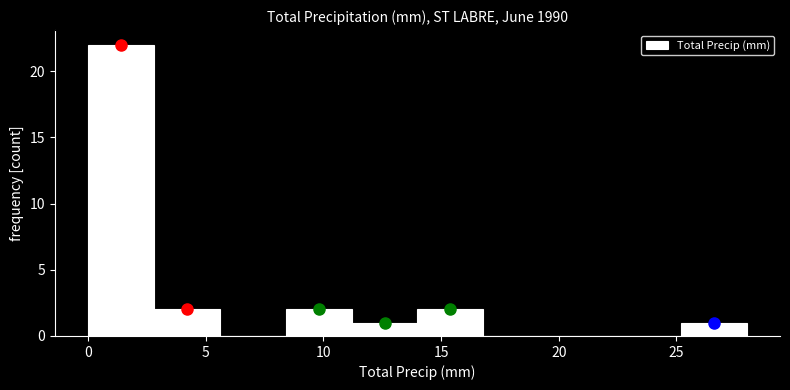

Which range on the x-axis has the tallest bar?

0.0 to 2.8